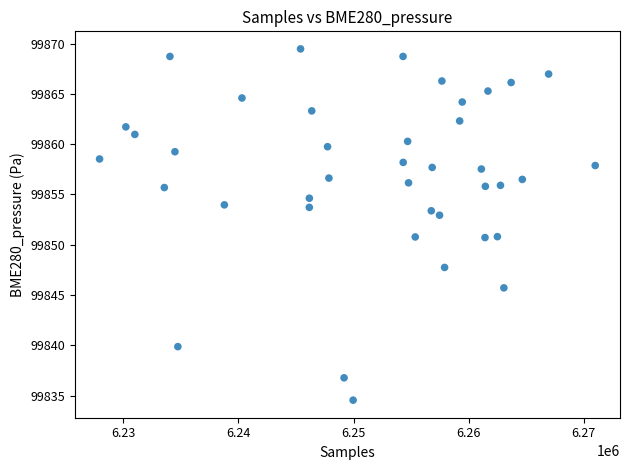

What is the range of X values (max minus min)?

43044.0